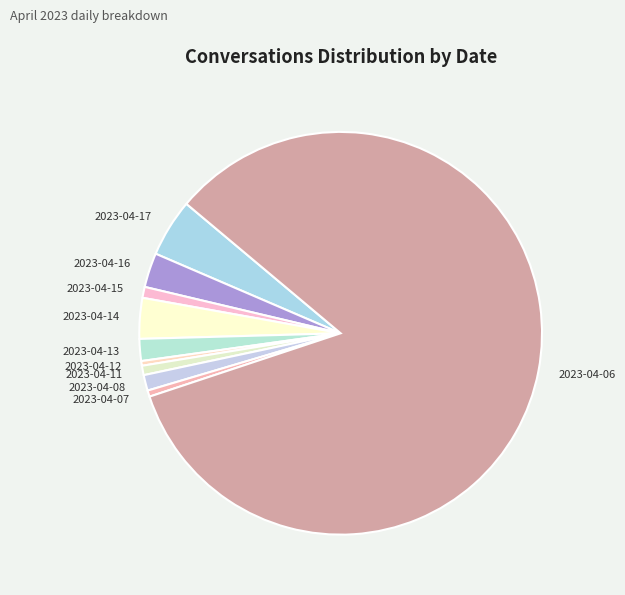

Is the sum of 2023-04-15 and 2023-04-06 greater than half?

Yes